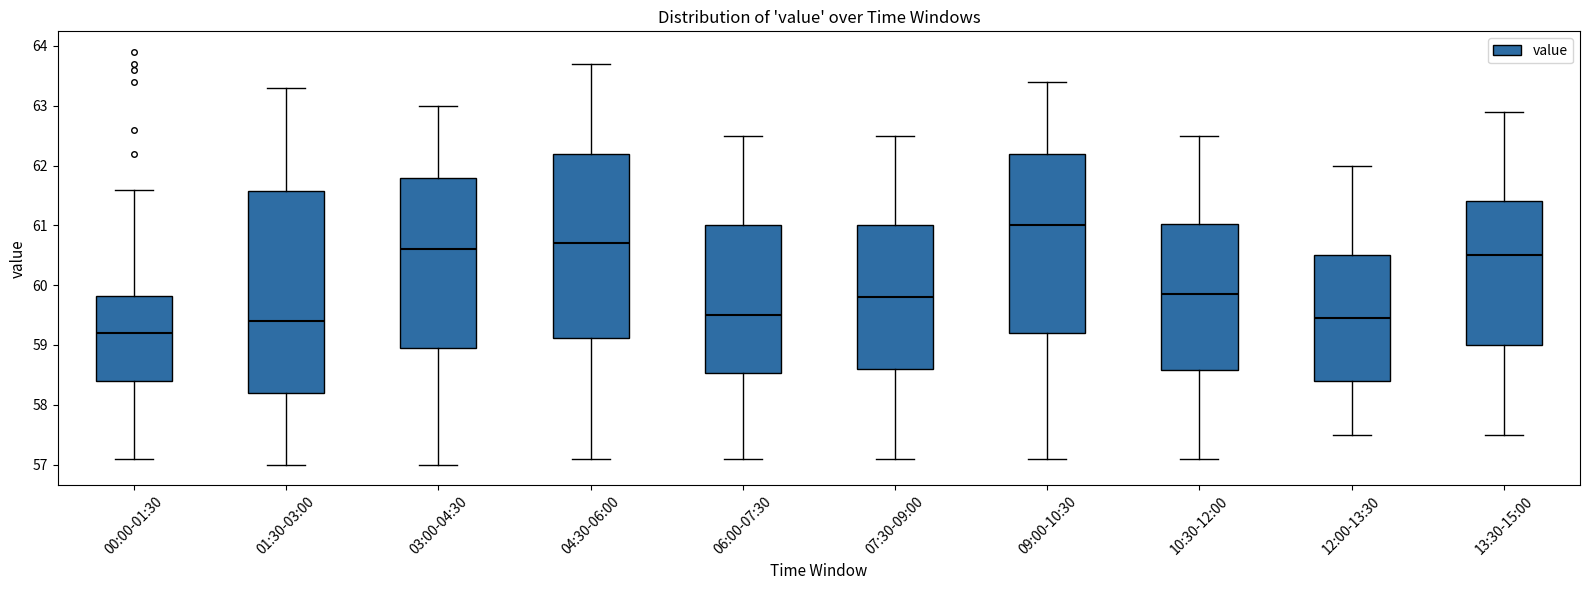

Reading left to right, transcribe this box plot: for each box, give where its median line is, the range the box spans, and where its two whiskers end, as read against the y-axis. The values are not printed on the chart, so give them approximately, as read against the axis.

00:00-01:30: median 59.2, box 58.4 to 59.8, whiskers 57.1 to 61.6
01:30-03:00: median 59.4, box 58.2 to 61.6, whiskers 57.0 to 63.3
03:00-04:30: median 60.6, box 59.0 to 61.8, whiskers 57.0 to 63.0
04:30-06:00: median 60.7, box 59.1 to 62.2, whiskers 57.1 to 63.7
06:00-07:30: median 59.5, box 58.5 to 61.0, whiskers 57.1 to 62.5
07:30-09:00: median 59.8, box 58.6 to 61.0, whiskers 57.1 to 62.5
09:00-10:30: median 61.0, box 59.2 to 62.2, whiskers 57.1 to 63.4
10:30-12:00: median 59.9, box 58.6 to 61.0, whiskers 57.1 to 62.5
12:00-13:30: median 59.5, box 58.4 to 60.5, whiskers 57.5 to 62.0
13:30-15:00: median 60.5, box 59.0 to 61.4, whiskers 57.5 to 62.9